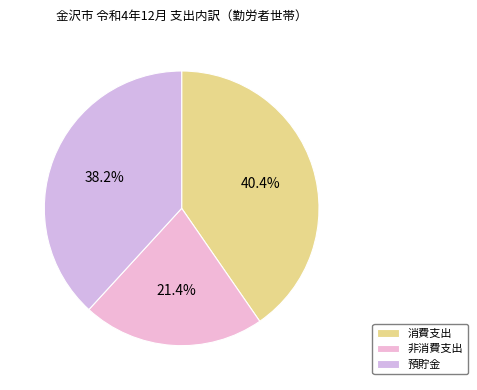

To the nearest percent, what portion does 預貯金 represent?

38%